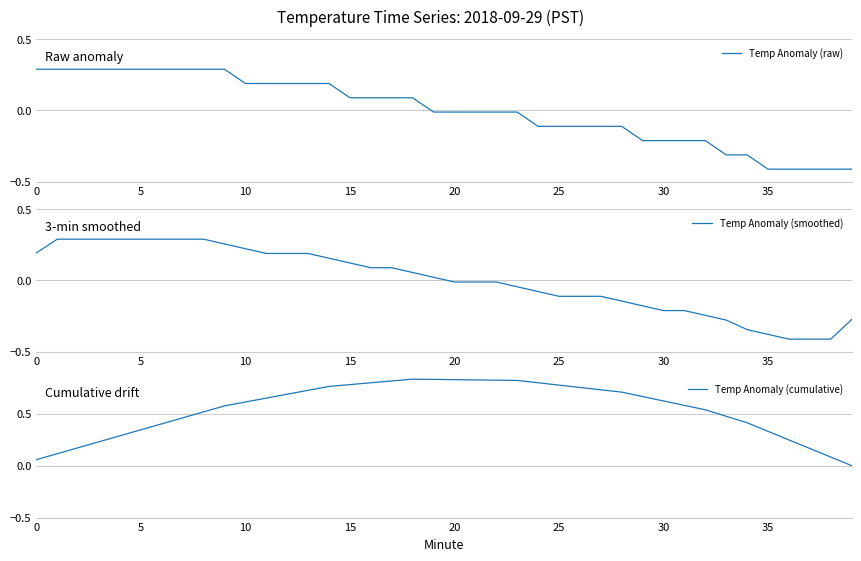

The Temp Anomaly (smoothed) series shows 0.1 at 17. True or false?

True